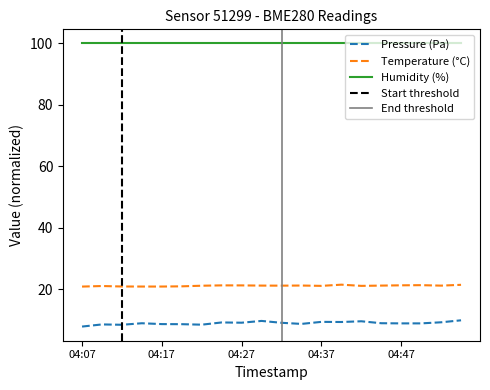

What is the difference between the temperature values at 04:30 and 04:07?

0.3